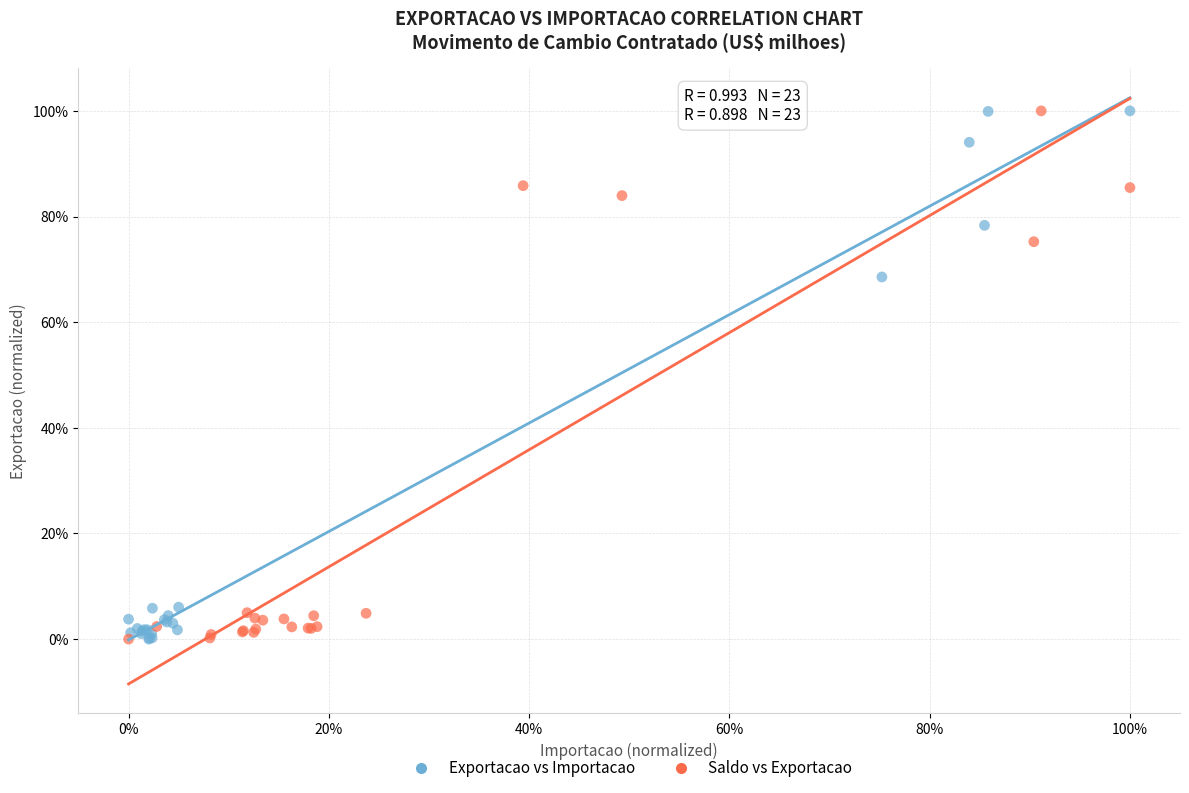

What are all the series names shown in the legend?

Exportacao vs Importacao, Saldo vs Exportacao